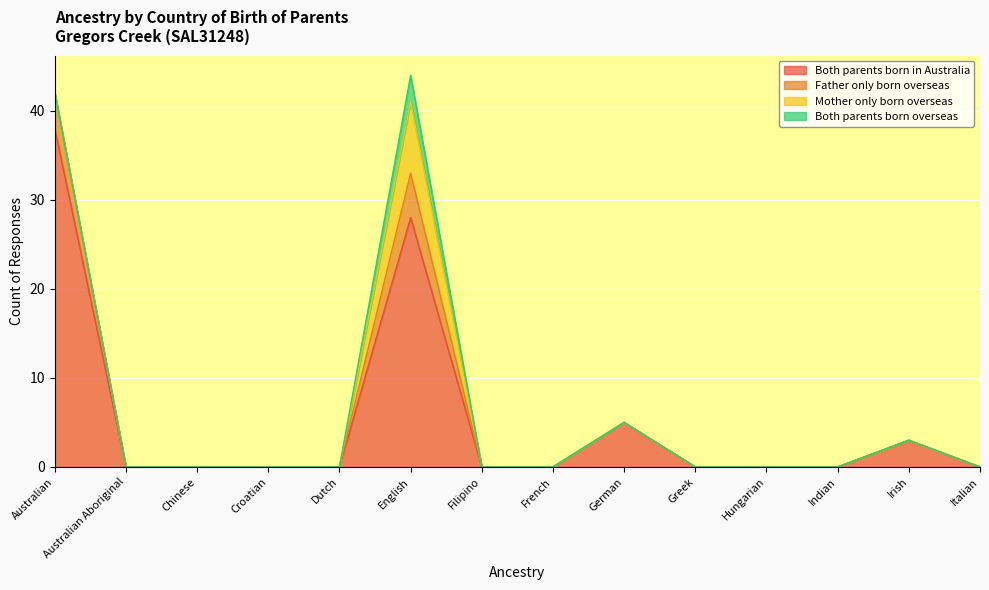

Does the chart display data point markers on the line(s)?

No